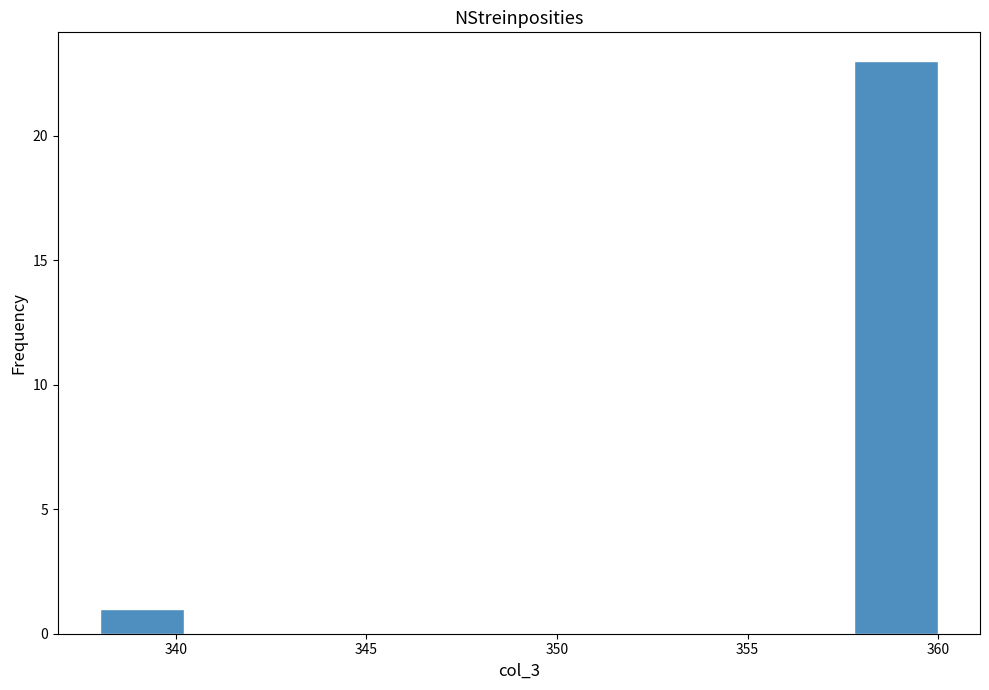

Over which range of the x-axis is the bar tallest?

357.8 to 360.0